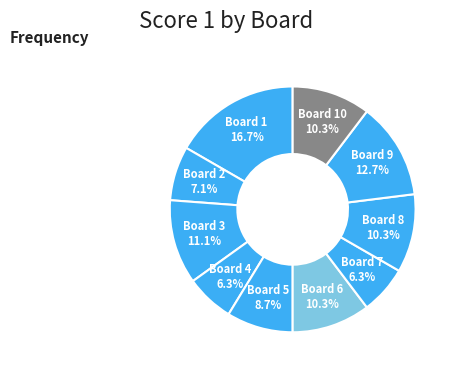

To the nearest percent, what is the difference between the largest and smallest slice percentages?

10%